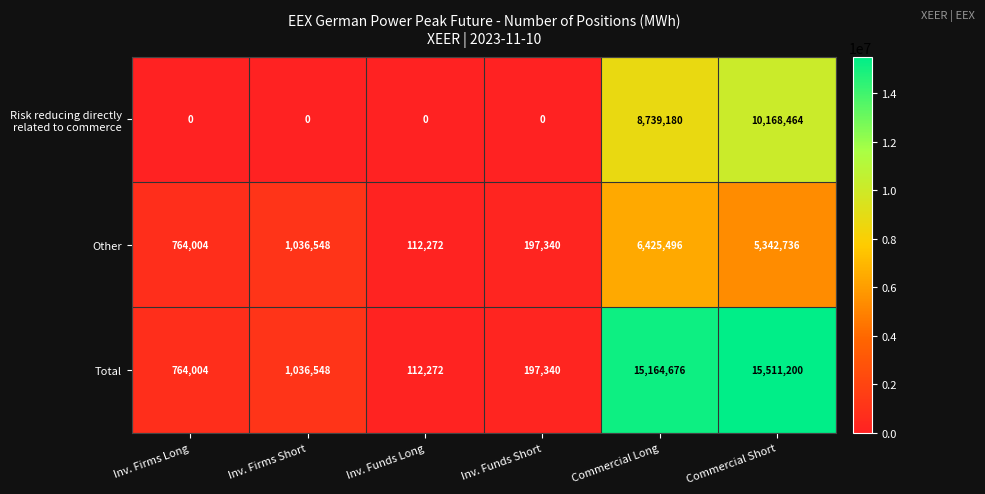

At which label is Other closest to 3268884?

Commercial Short